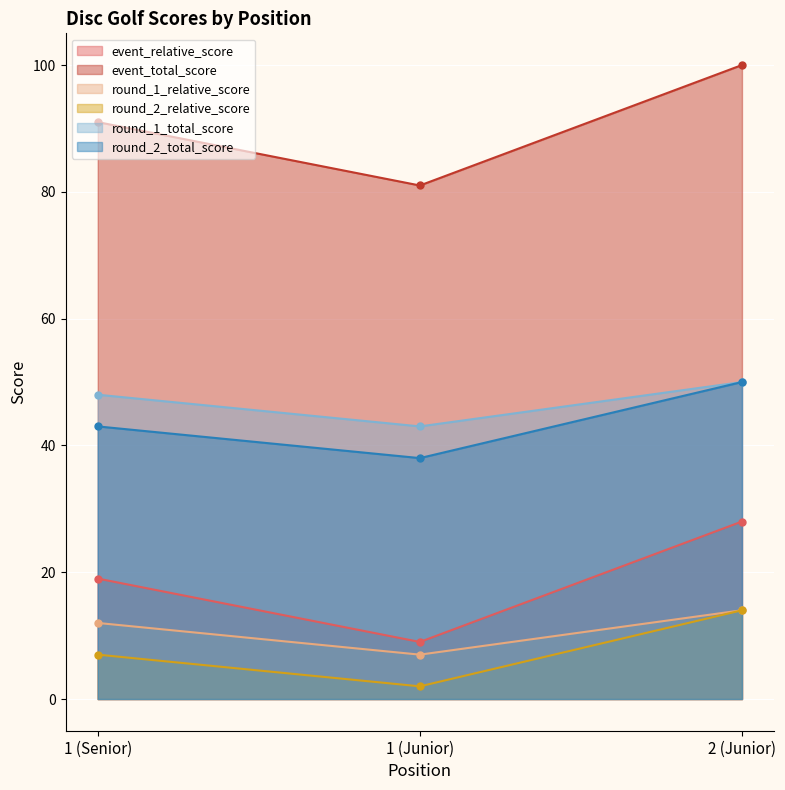

What is the maximum value shown in the chart?

100